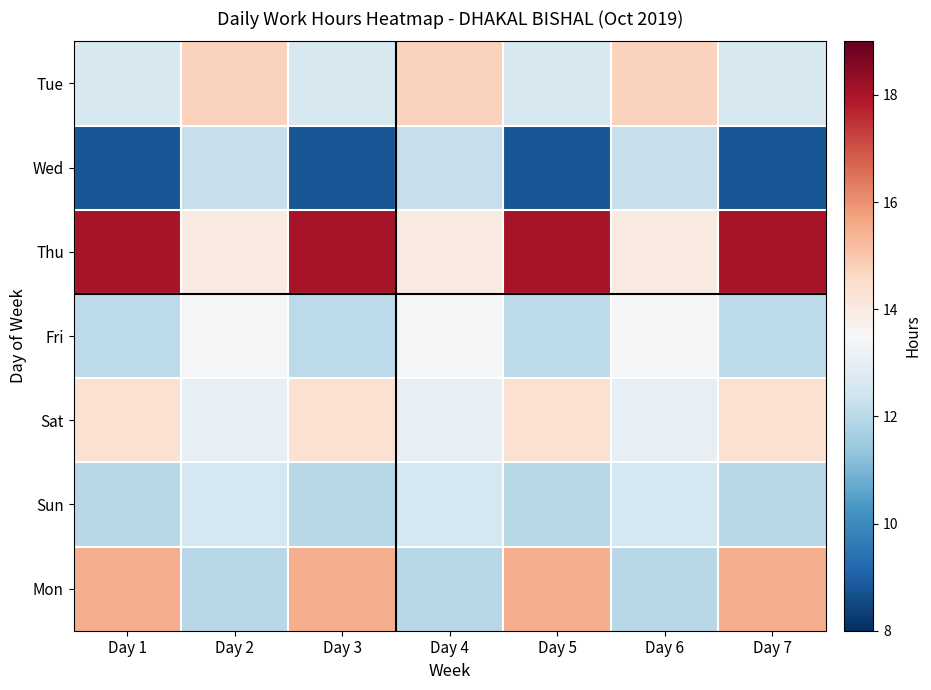

What is the total value across all series at Day 5?

93.3